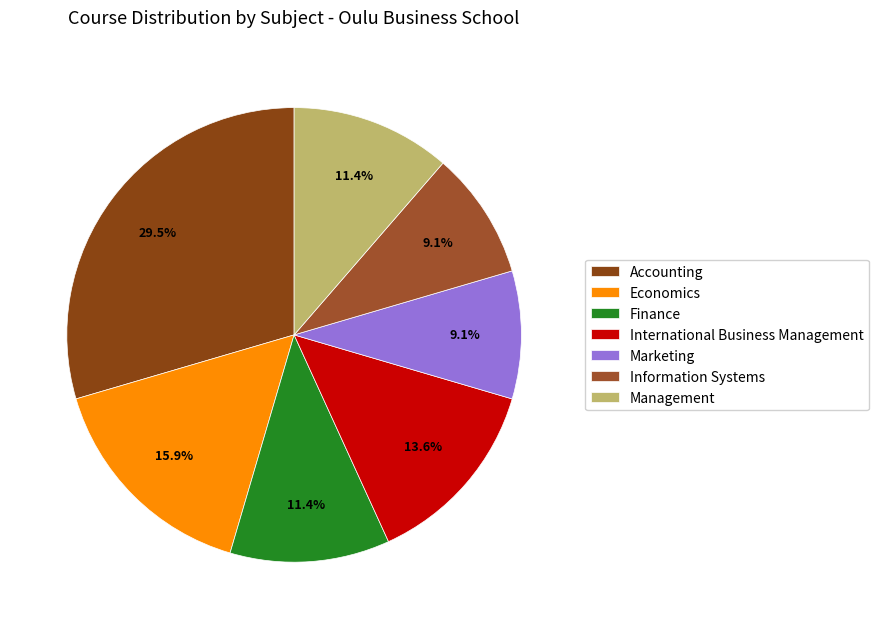

Is the sum of Marketing and Management greater than half?

No